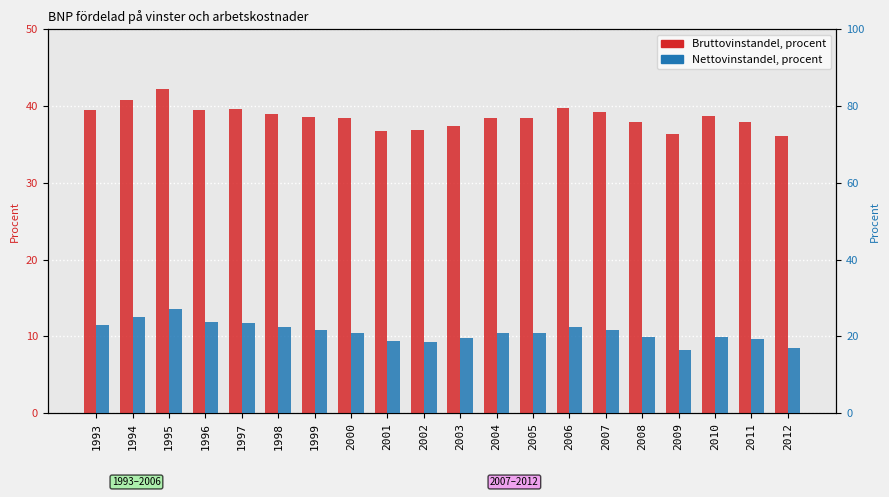

Is the value of Bruttovinstandel, procent at 1994 greater than the value of Nettovinstandel, procent at 2003?

Yes